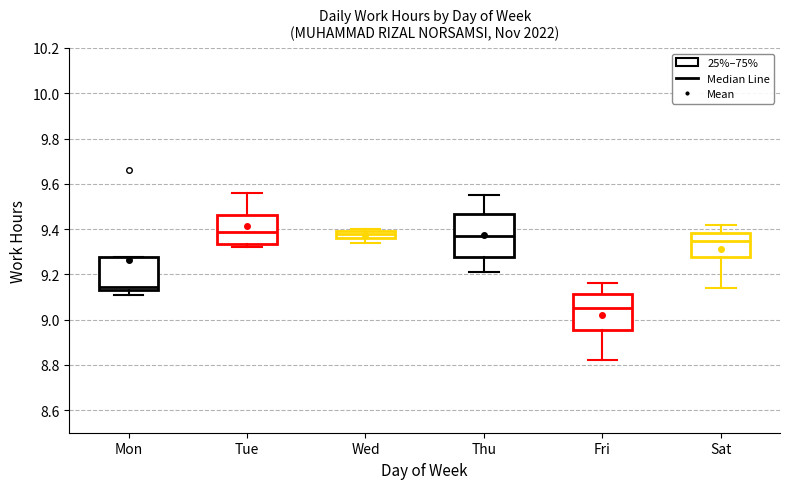

Reading left to right, read every box against the y-axis: the position of its median line, the range the box covers, and the ends of its whiskers. The values are not printed on the chart, so give them approximately, as read against the axis.

Mon: median 9.14 (just above the box's lower edge), box 9.14 to 9.28, whiskers 9.12 to 9.28
Tue: median 9.38, box 9.34 to 9.46, whiskers 9.32 to 9.56
Wed: median 9.38, box 9.36 to 9.40, whiskers 9.34 to 9.40 (just above the box's upper edge)
Thu: median 9.38, box 9.28 to 9.46, whiskers 9.22 to 9.56
Fri: median 9.06, box 8.96 to 9.12, whiskers 8.82 to 9.16
Sat: median 9.34, box 9.28 to 9.38, whiskers 9.14 to 9.42